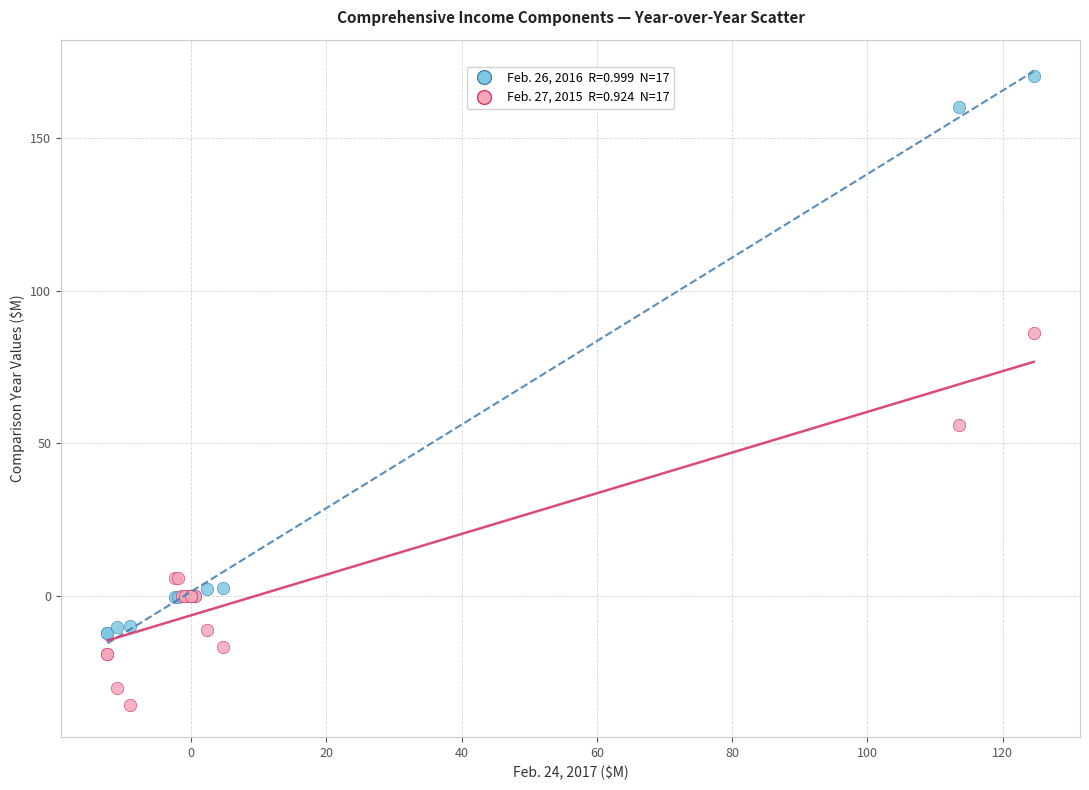

Across all series, what Y value is closest to 67?

55.9